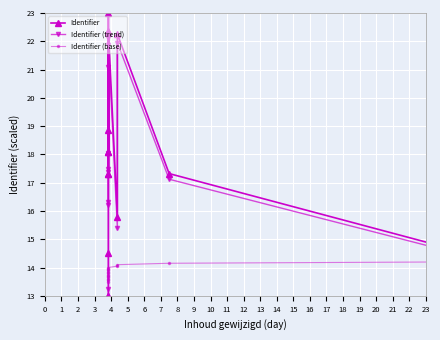

True or false: Identifier (trend) and Identifier (base) intersect in this chart.

True